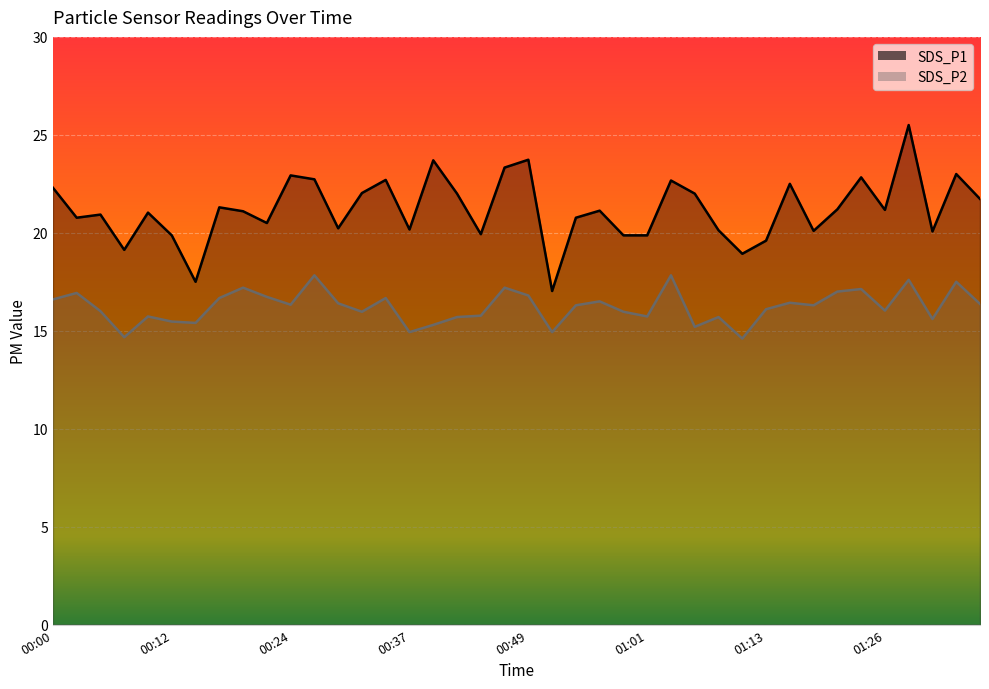

Which series has the widest spread of values?

SDS_P1